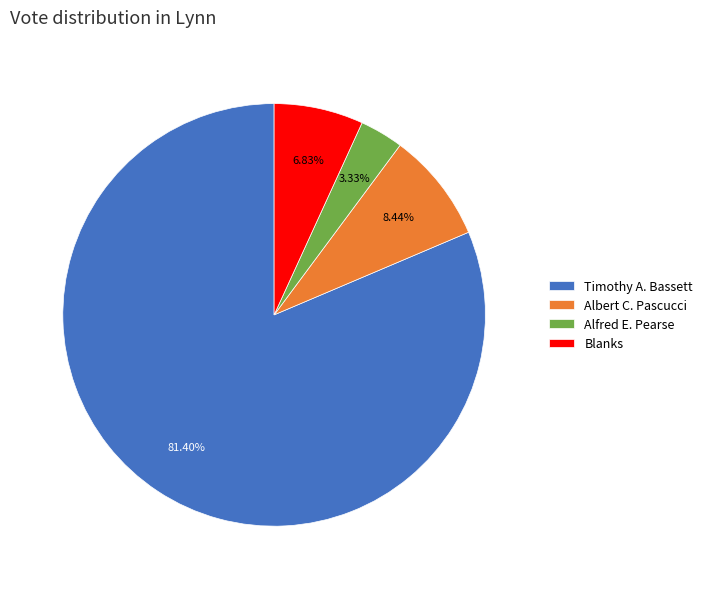

Does any single category account for the majority?

Yes